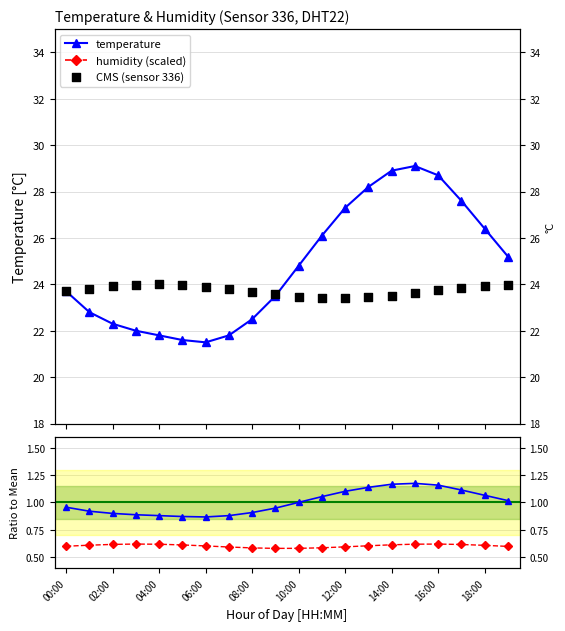

Which series has the widest spread of Y values?

temperature